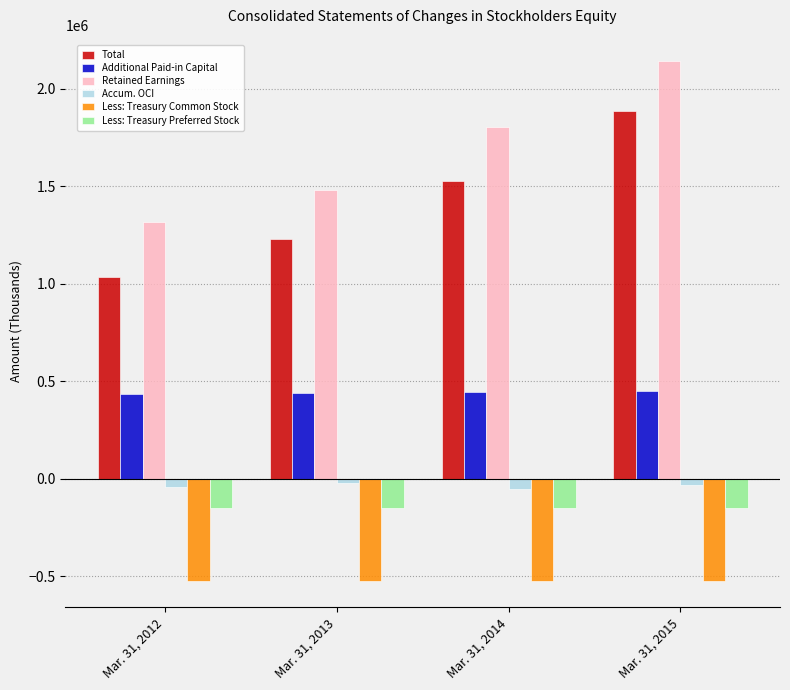

Which series has the widest spread of values?

Total